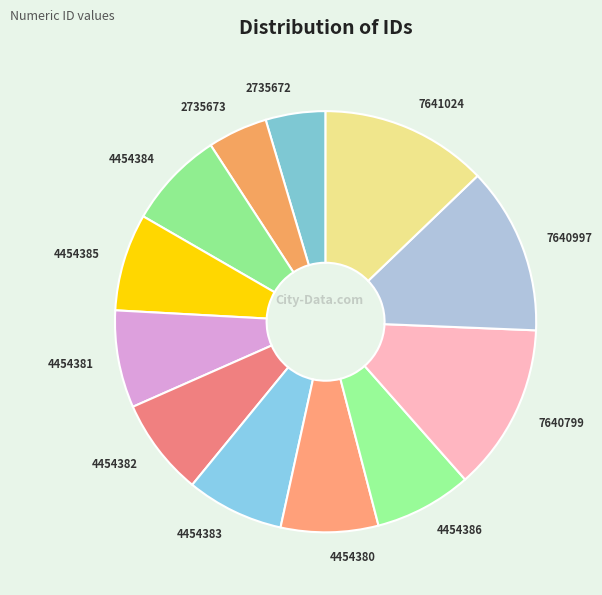

Between 4454381 and 2735672, which is larger?

4454381